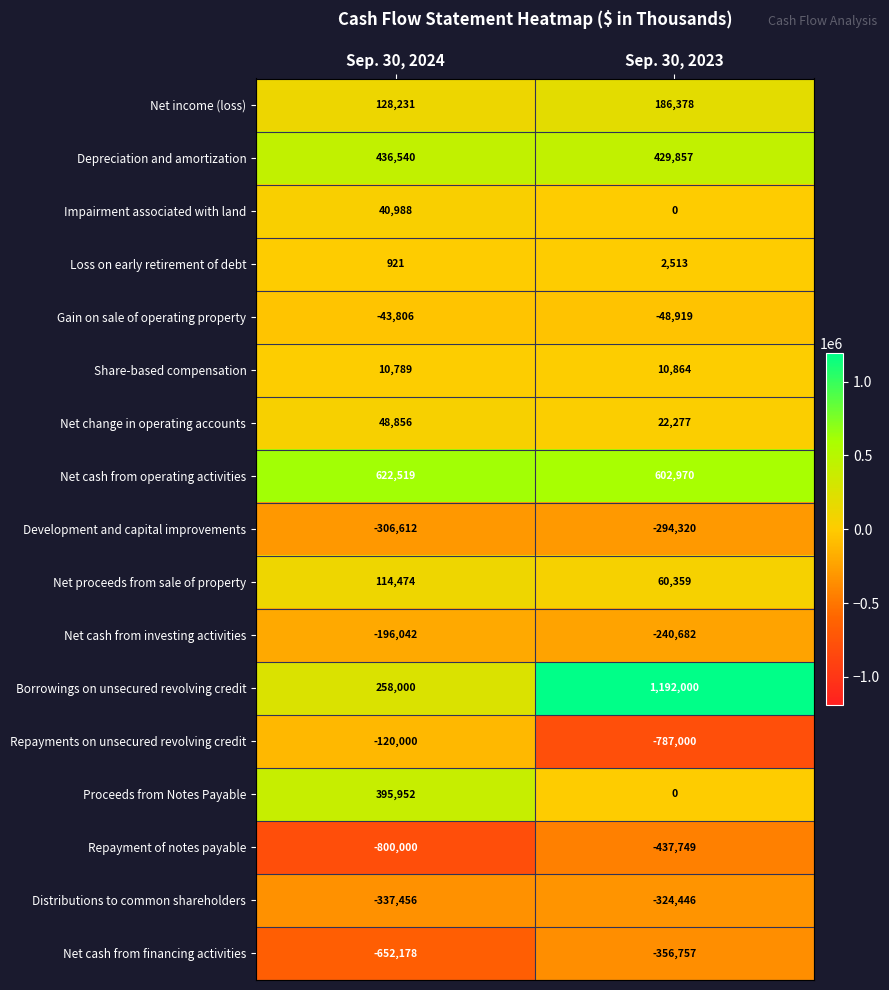

Which category has the highest value in the Net cash from operating activities series?

Sep. 30, 2024